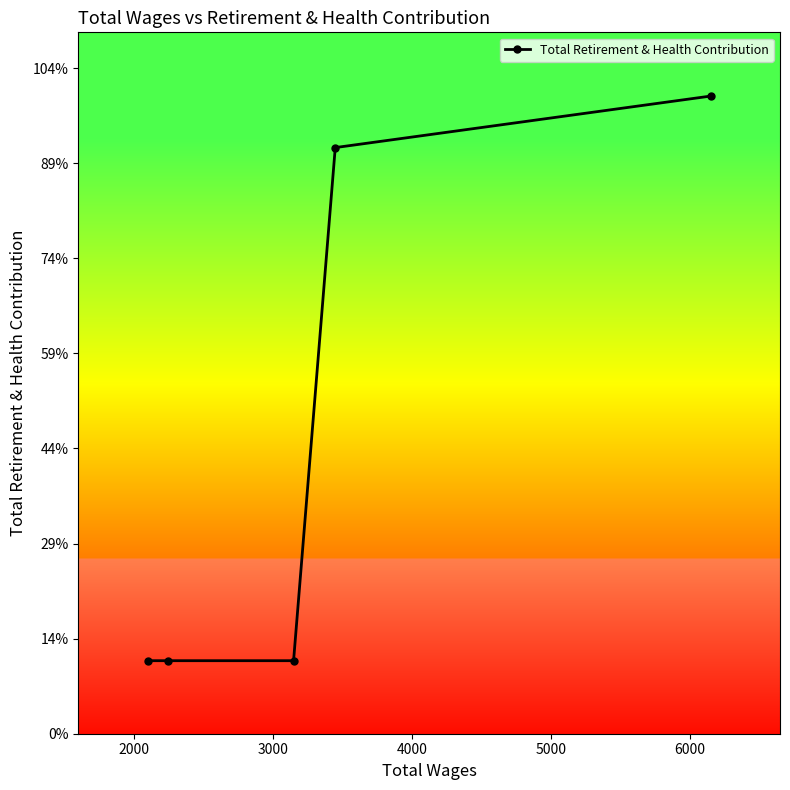

Is this an area chart (filled region under the line)?

No